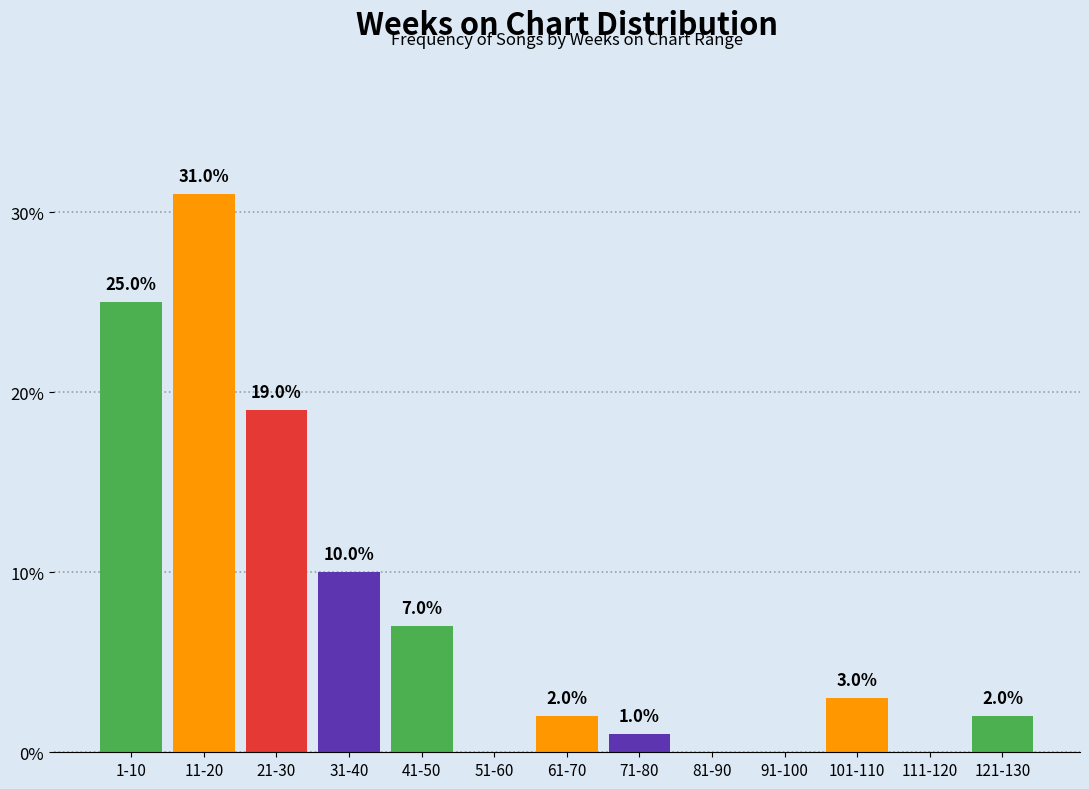

Reading left to right, list all the values displayed in this chart.

1-10=25.0	11-20=31.0	21-30=19.0	31-40=10.0	41-50=7.0	51-60=0.0	61-70=2.0	71-80=1.0	81-90=0.0	91-100=0.0	101-110=3.0	111-120=0.0	121-130=2.0